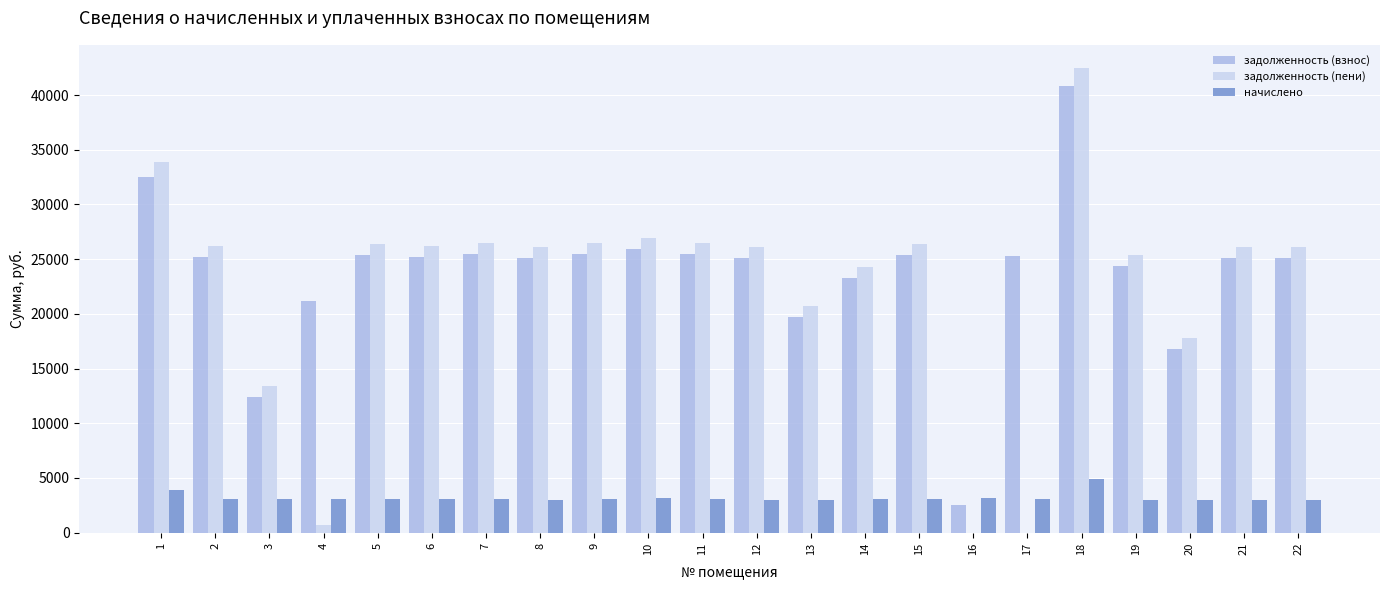

True or false: задолженность (взнос) has a value of 16801.3 at 20.

True